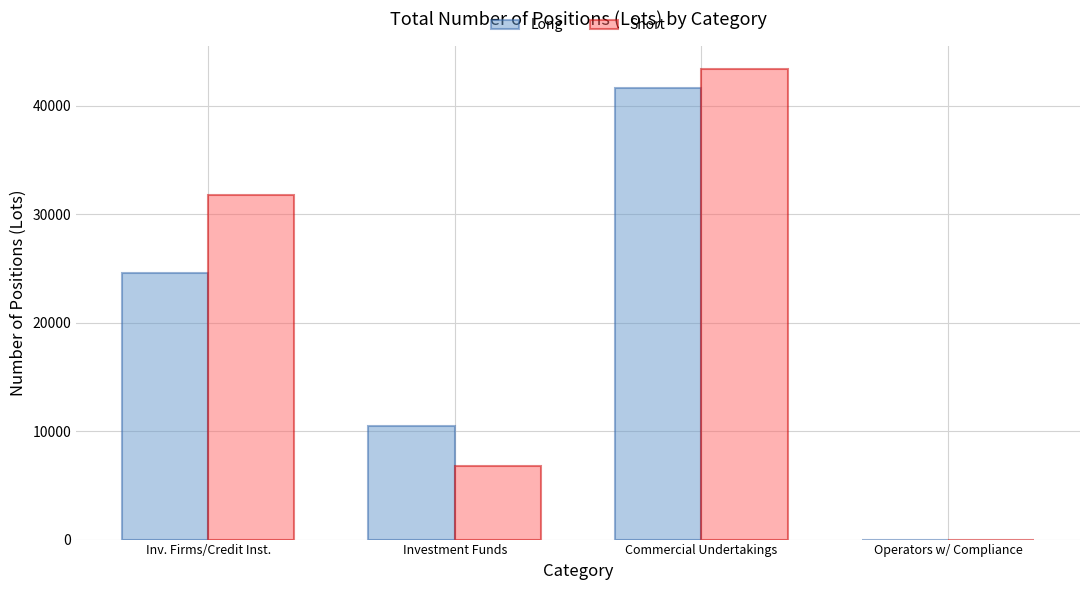

Reading left to right, extract all data points from this chart.

Long: Inv. Firms/Credit Inst.=24559.9	Investment Funds=10493.4	Commercial Undertakings=41649.9	Operators w/ Compliance=0.0
Short: Inv. Firms/Credit Inst.=31760.0	Investment Funds=6813.0	Commercial Undertakings=43375.8	Operators w/ Compliance=0.0